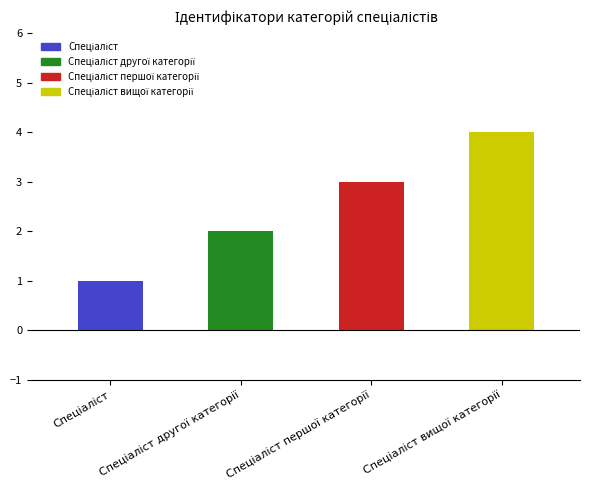

The chart shows a value of 5 at Спеціаліст першої категорії. True or false?

False